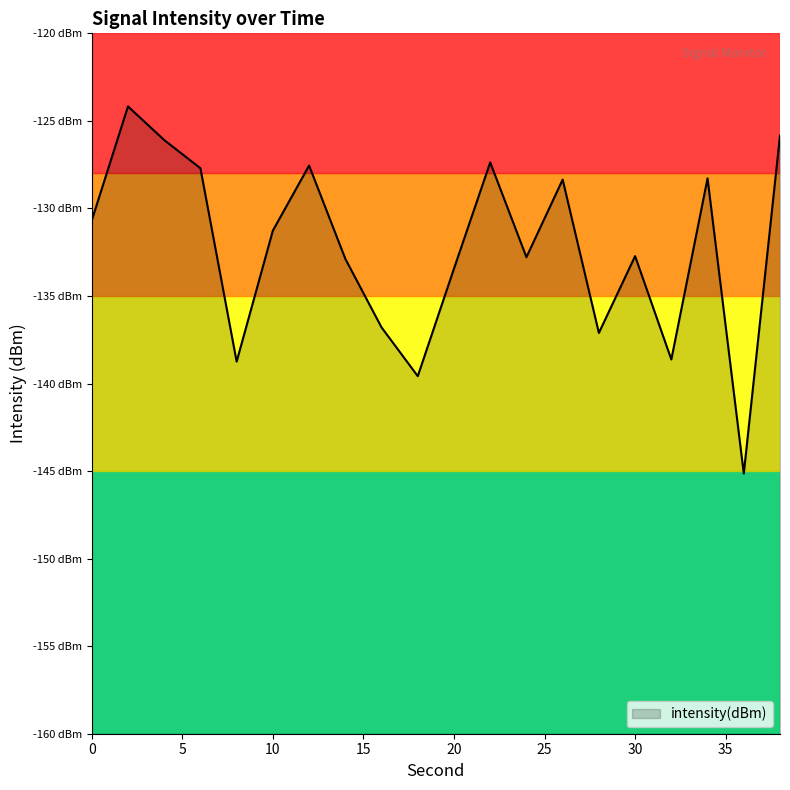

What is the value of the 3rd point from the left?

-126.1